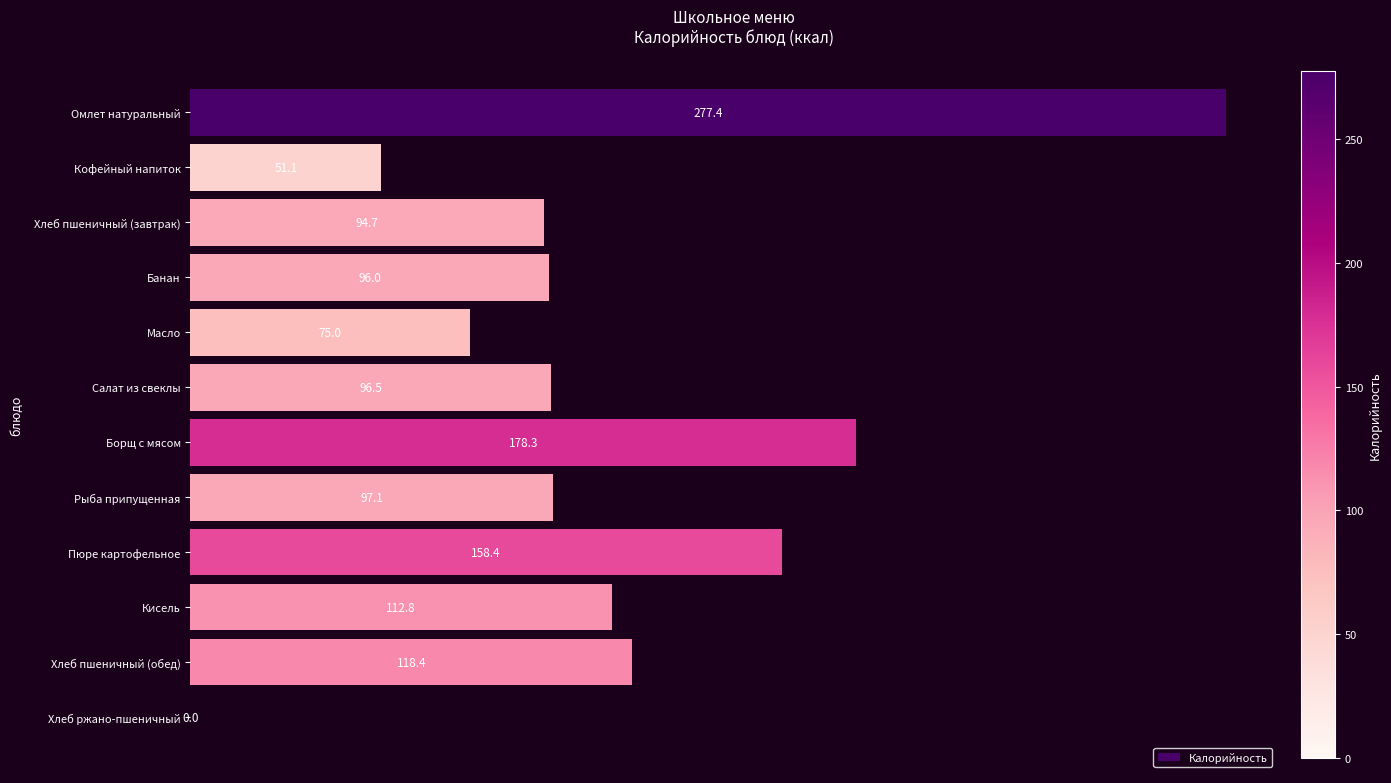

Reading top to bottom, transcribe all the data shown in this chart.

Омлет натуральный=277.4	Кофейный напиток=51.1	Хлеб пшеничный (завтрак)=94.7	Банан=96.0	Масло=75.0	Салат из свеклы=96.5	Борщ с мясом=178.3	Рыба припущенная=97.1	Пюре картофельное=158.4	Кисель=112.8	Хлеб пшеничный (обед)=118.4	Хлеб ржано-пшеничный=0.0